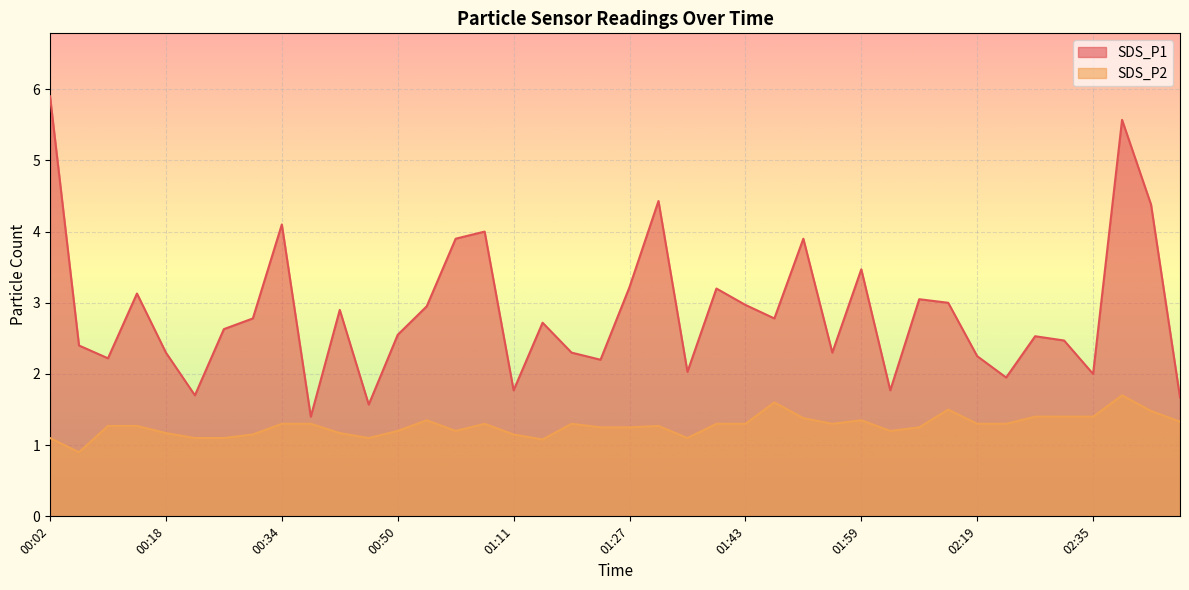

What is the value of the SDS_P1 point at the 13th from the left?

2.5